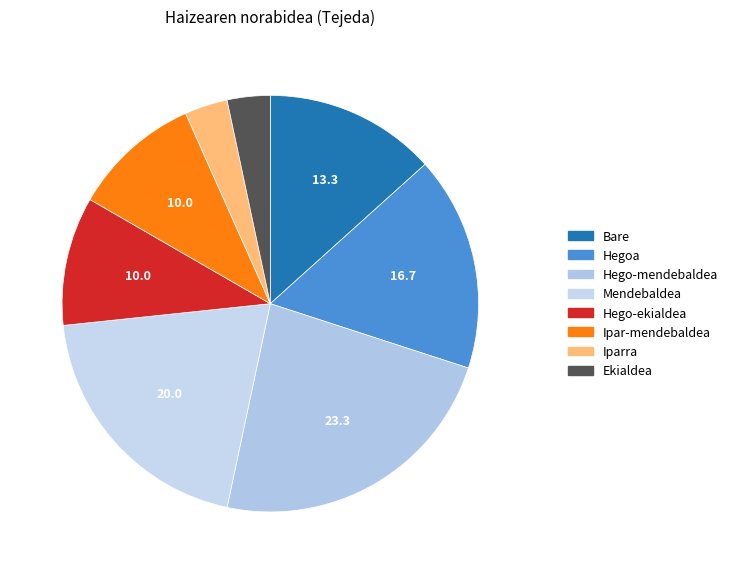

How many segments does this pie chart have?

8